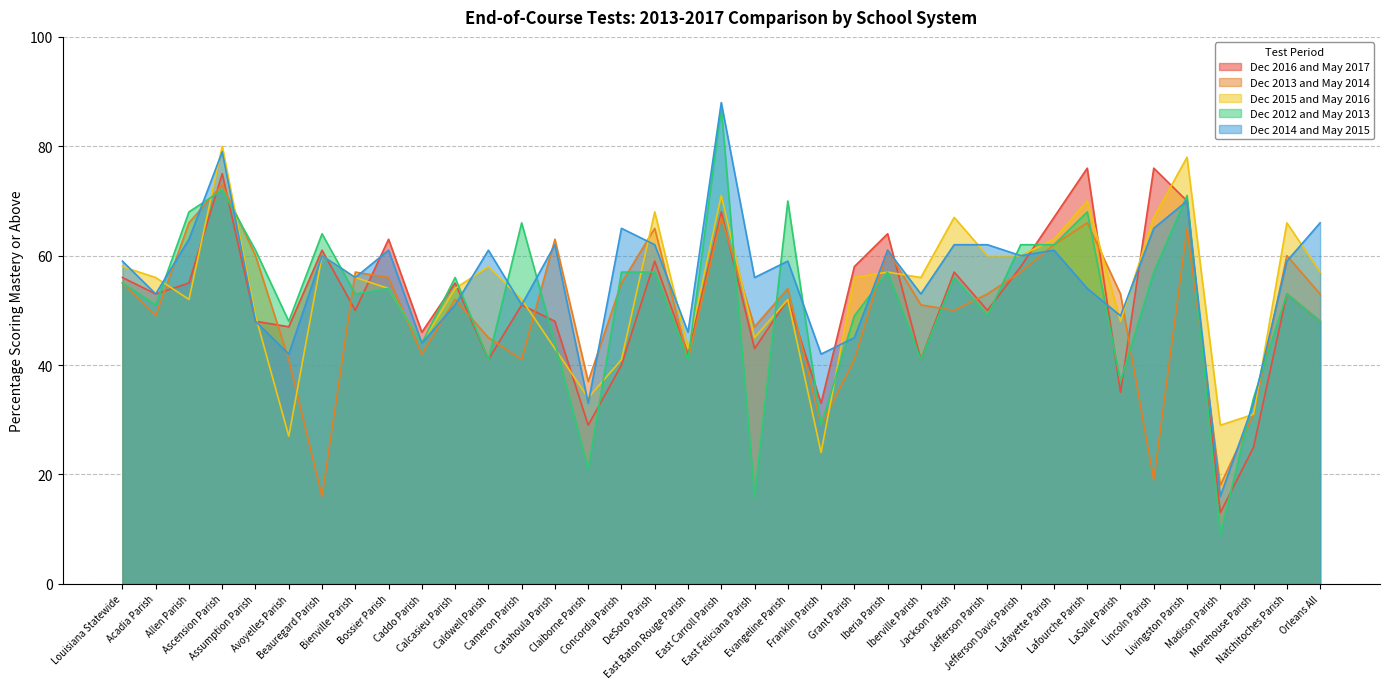

At which category does Dec 2014 and May 2015 reach its first local valley?

Acadia Parish